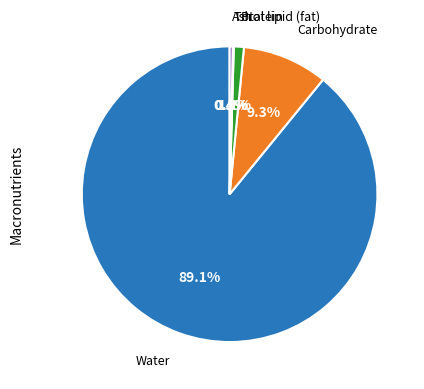

To the nearest percent, what is the difference between the largest and smallest slice percentages?

89%